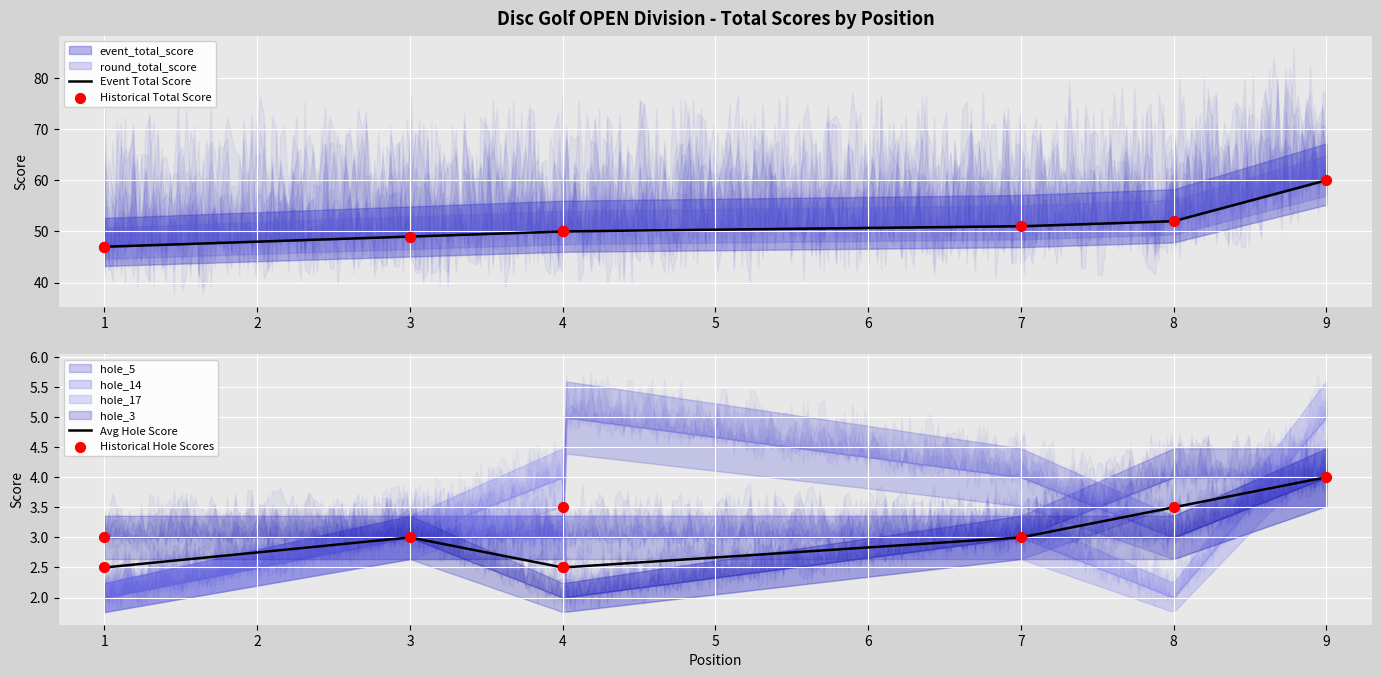

At how many categories does at least one series exceed 39?

9